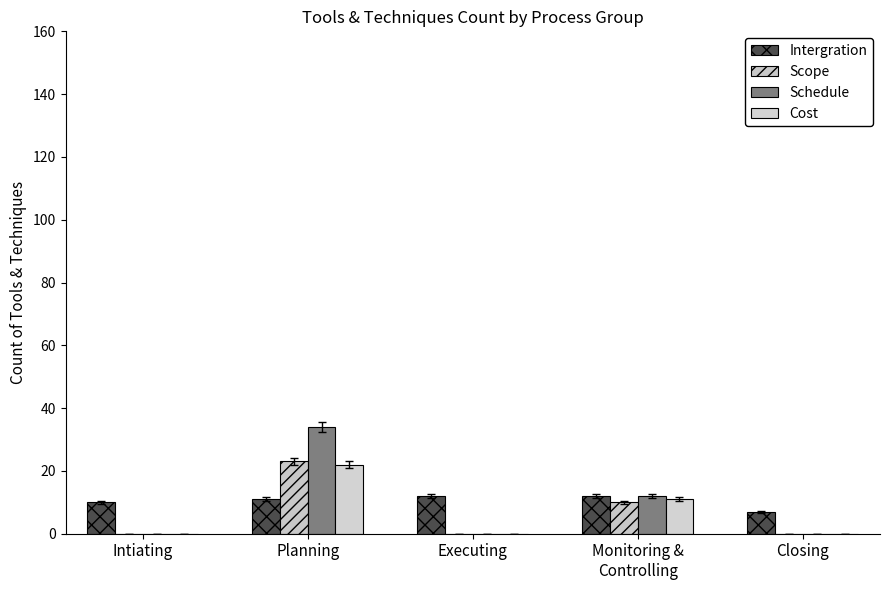

Reading left to right, what are all the values shown in this chart?

Intergration: Intiating=10	Planning=11	Executing=12	Monitoring &
Controlling=12	Closing=7
Scope: Intiating=0	Planning=23	Executing=0	Monitoring &
Controlling=10	Closing=0
Schedule: Intiating=0	Planning=34	Executing=0	Monitoring &
Controlling=12	Closing=0
Cost: Intiating=0	Planning=22	Executing=0	Monitoring &
Controlling=11	Closing=0